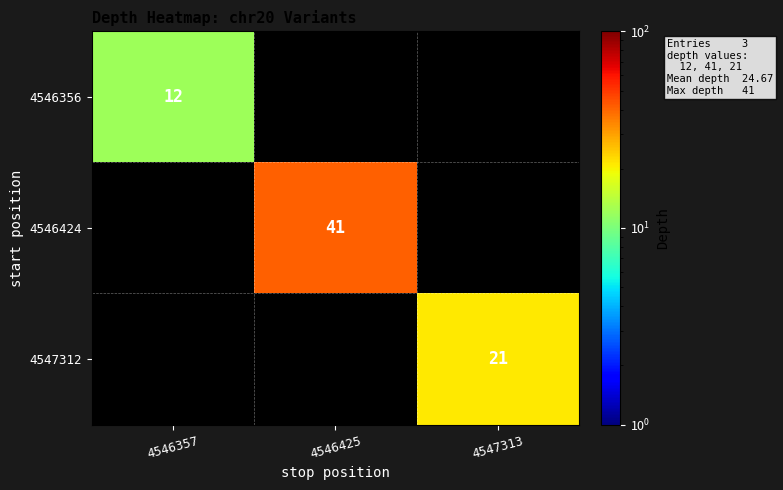

At which category does the chart reach its peak across all series?

4546425